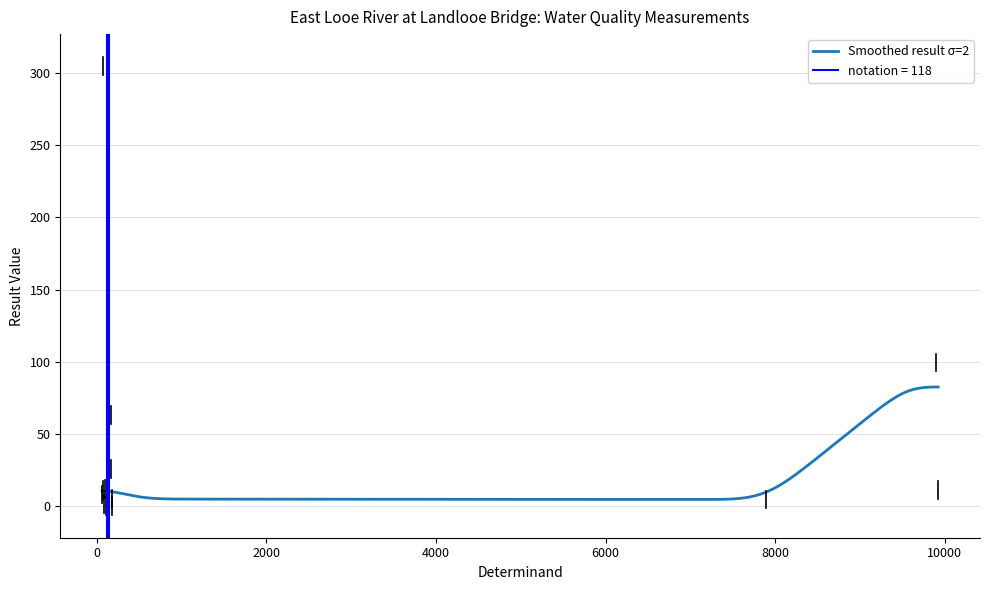

The value at O Diss %sat is 99.5. True or false?

True